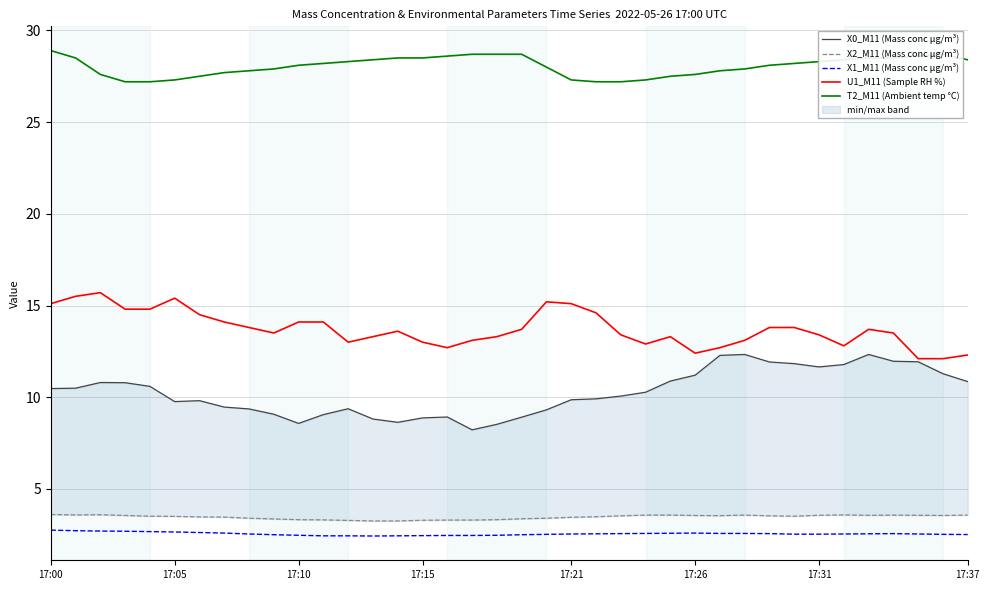

True or false: U1_M11 (Sample RH %) and T2_M11 (Ambient temp °C) intersect in this chart.

False